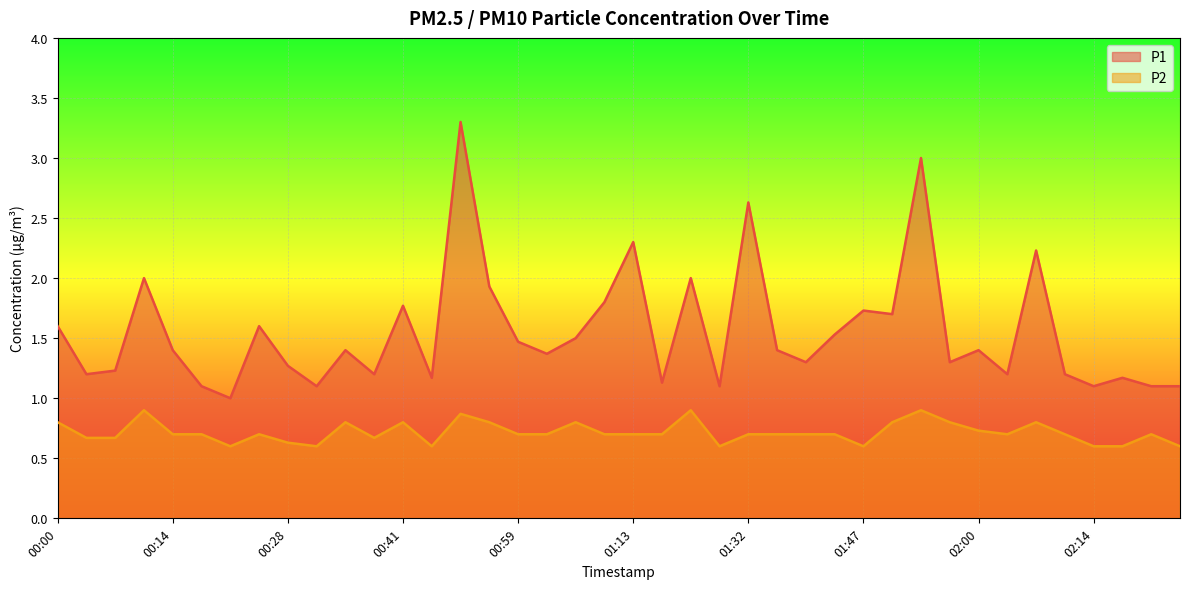

What position from the left is 02:21?

39